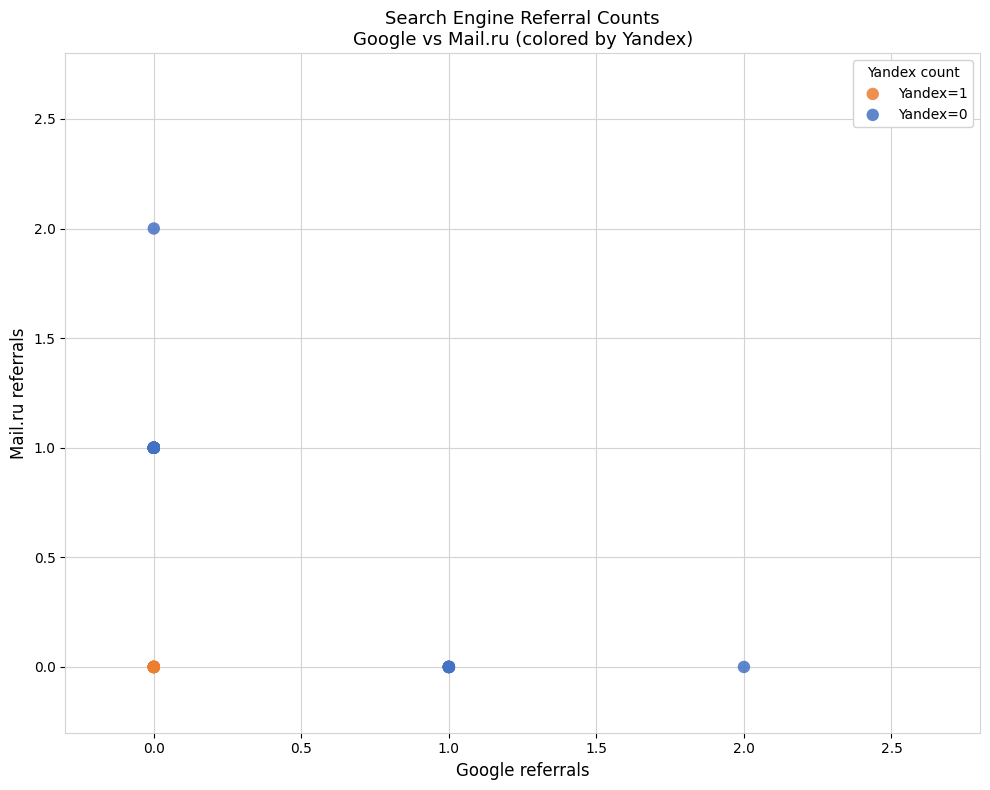

Which series has the largest Y range (max minus min)?

Yandex=0